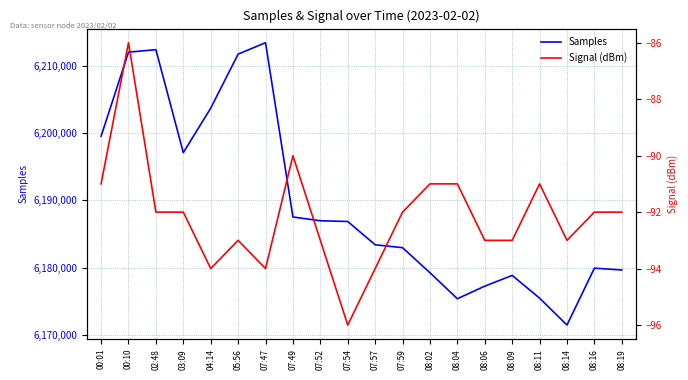

What are all the series names shown in the legend?

Samples, Signal (dBm)